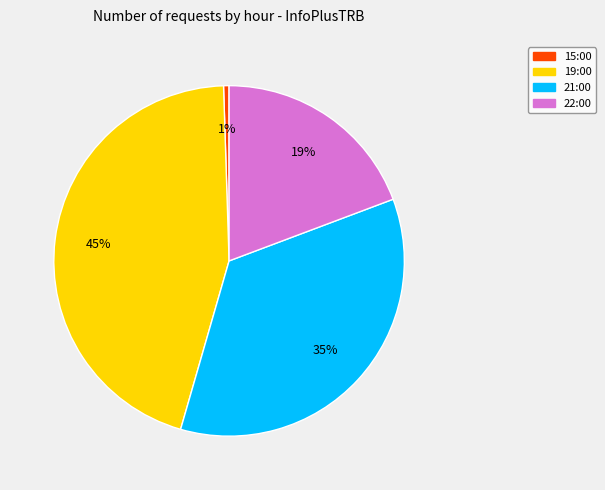

Do 15:00 and 19:00 together represent more than half of the pie?

No